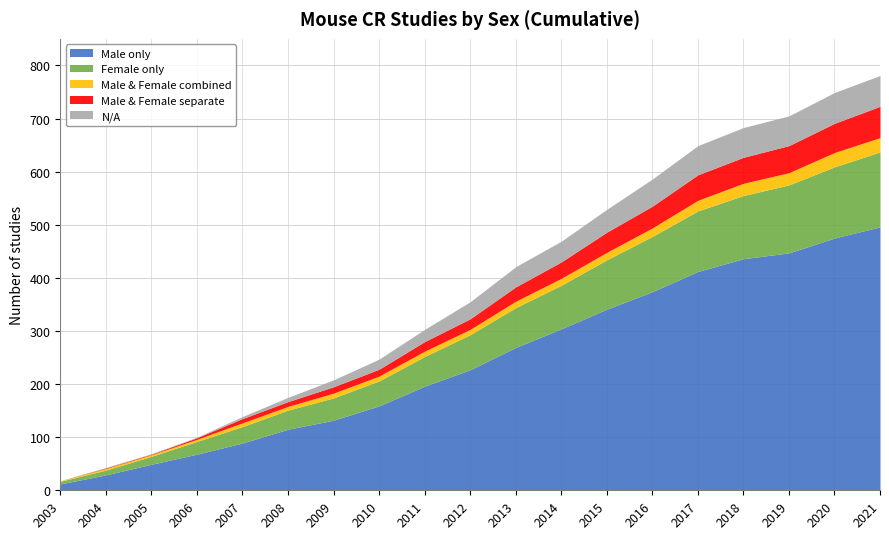

True or false: N/A and Female only cross at least once.

False